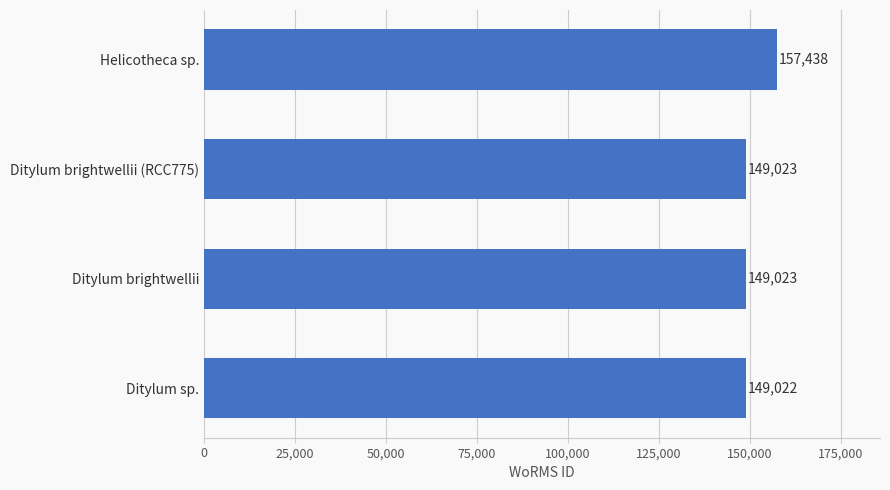

True or false: the data shows 71020 at Helicotheca sp..

False